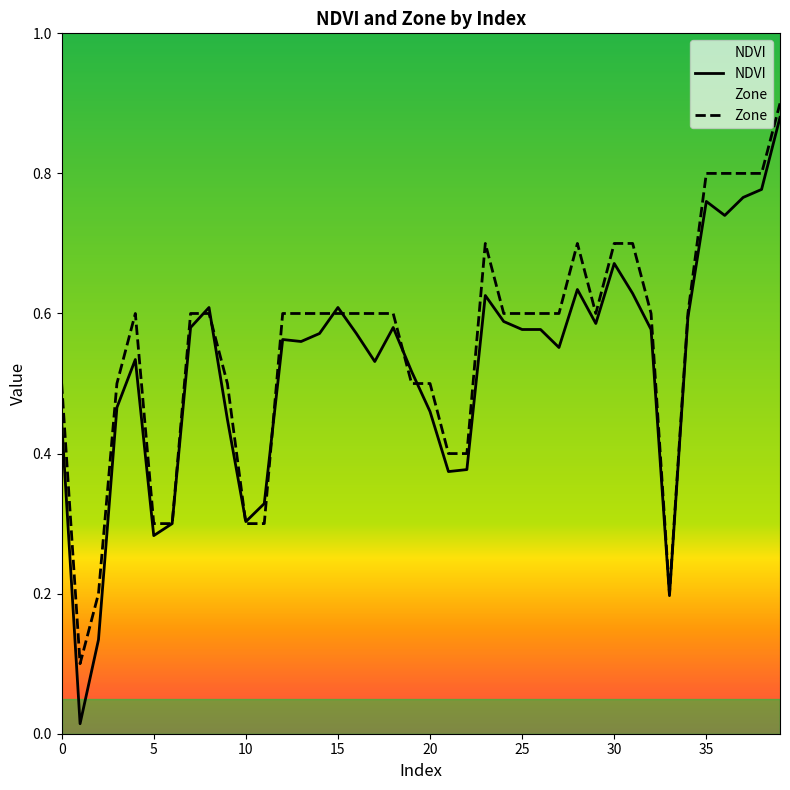

At which label does Zone reach its peak?

39